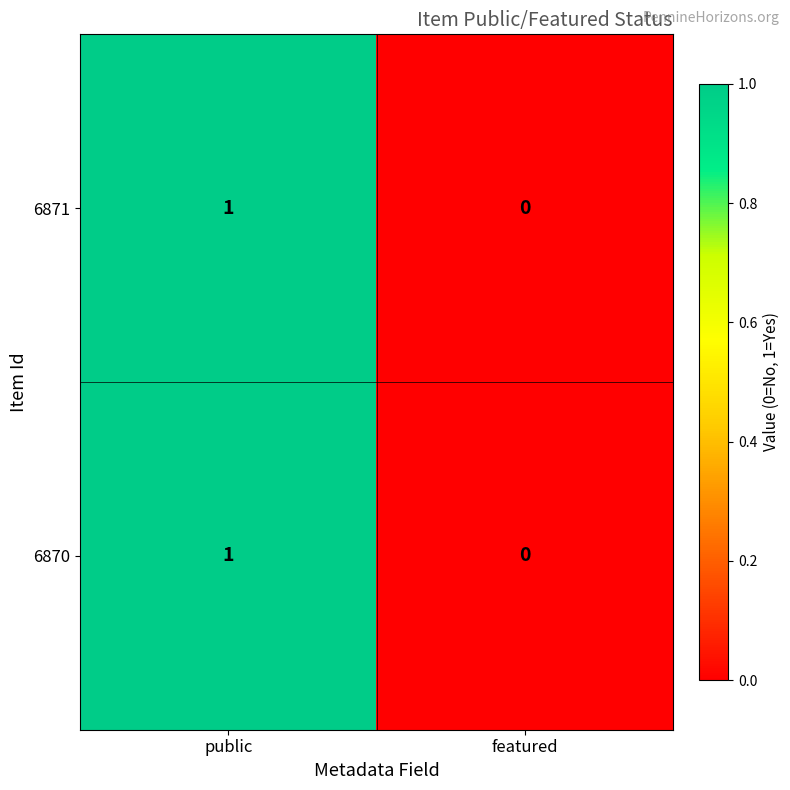

Reading left to right, what are all the values shown in this chart?

6871: public=1	featured=0
6870: public=1	featured=0